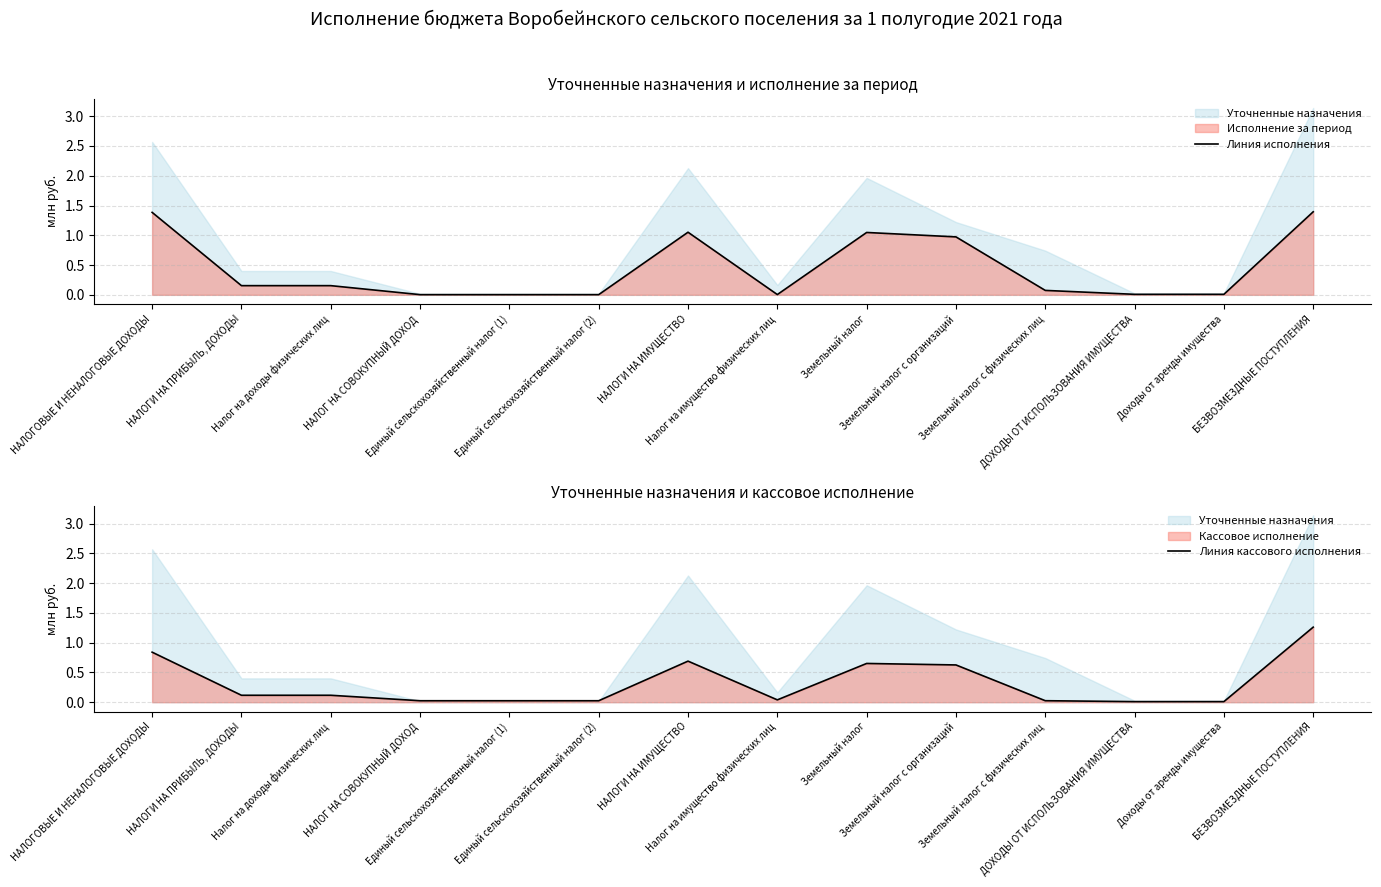

What is the average value of the Линия исполнения series?

0.4